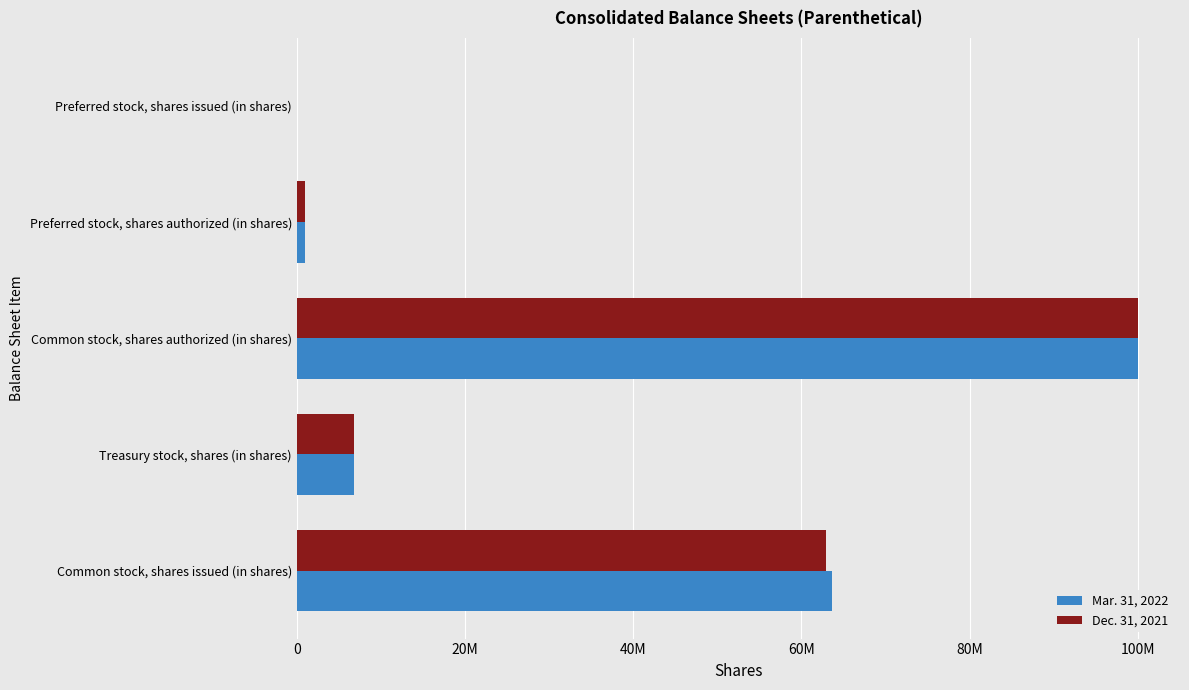

What are all the series names shown in the legend?

Mar. 31, 2022, Dec. 31, 2021